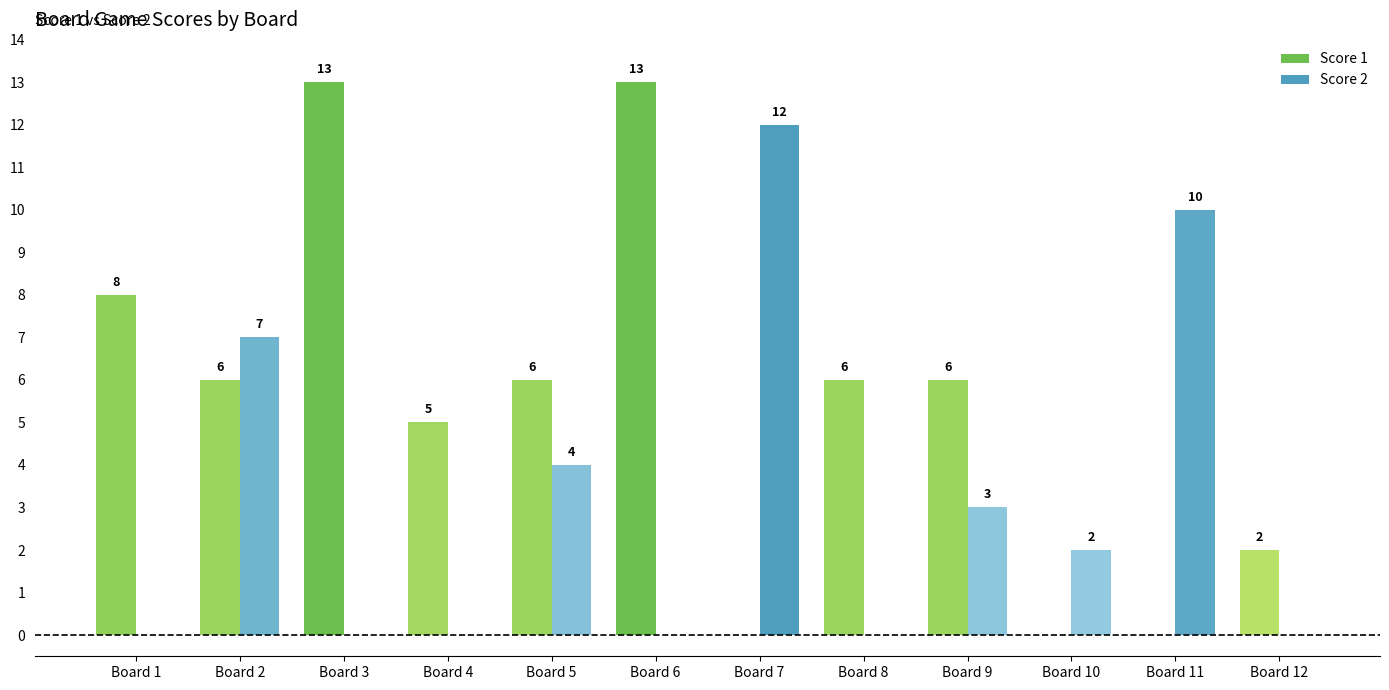

Rank the series by their maximum value, from lowest to highest.

Score 2, Score 1